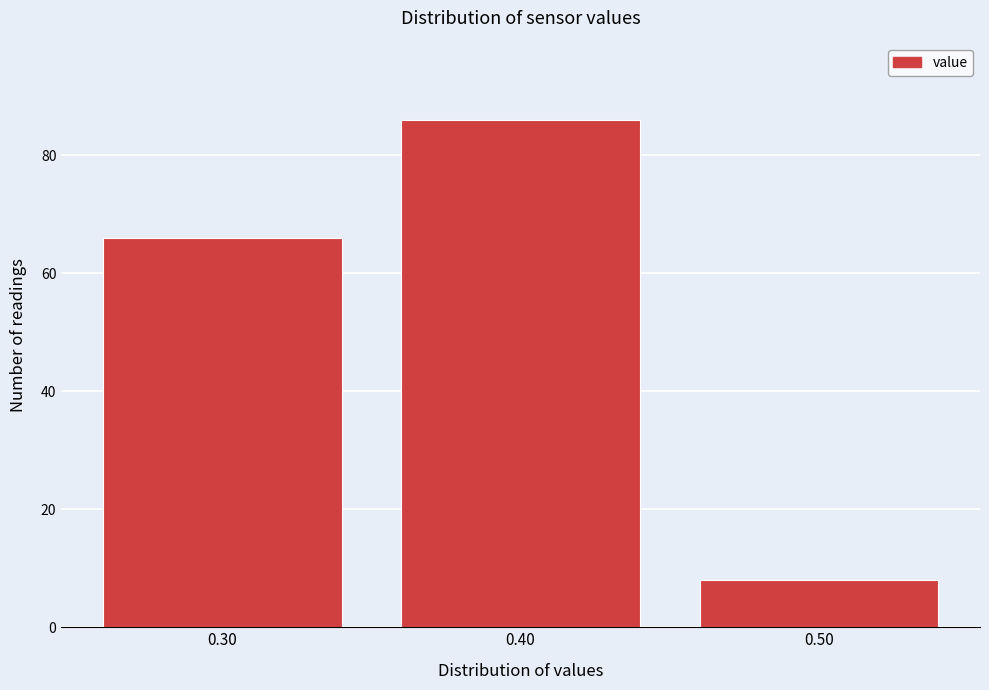

Reading left to right, transcribe this chart: for each bar, give the range it covers on the x-axis and its height. The values are not printed on the chart, so give them approximately, as read against the axis.

0.25 to 0.35: 66
0.35 to 0.45: 86
0.45 to 0.55: 8